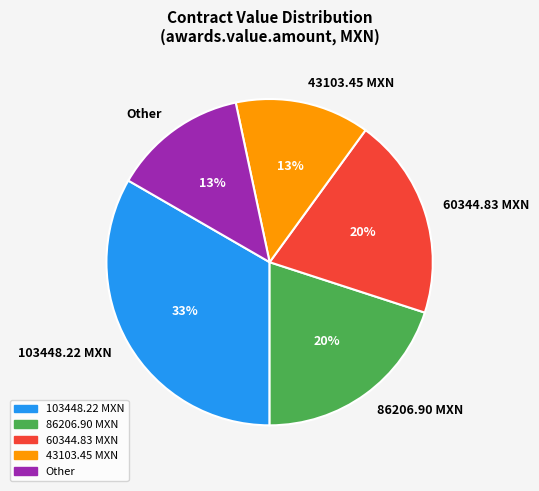

Between 86206.90 MXN and Other, which is larger?

86206.90 MXN